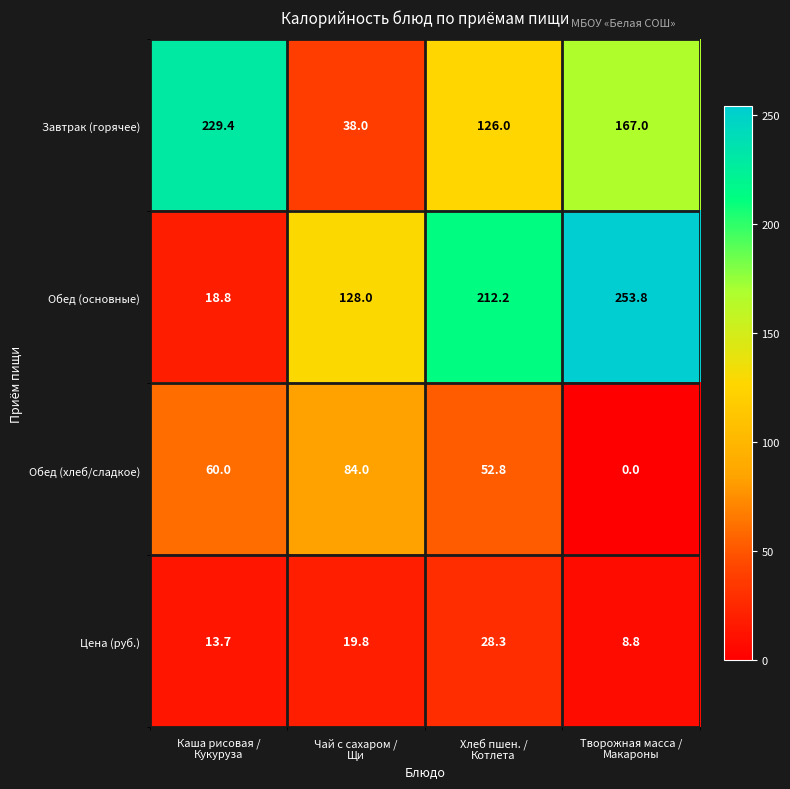

Which series has the largest range (max minus min)?

Обед (основные)